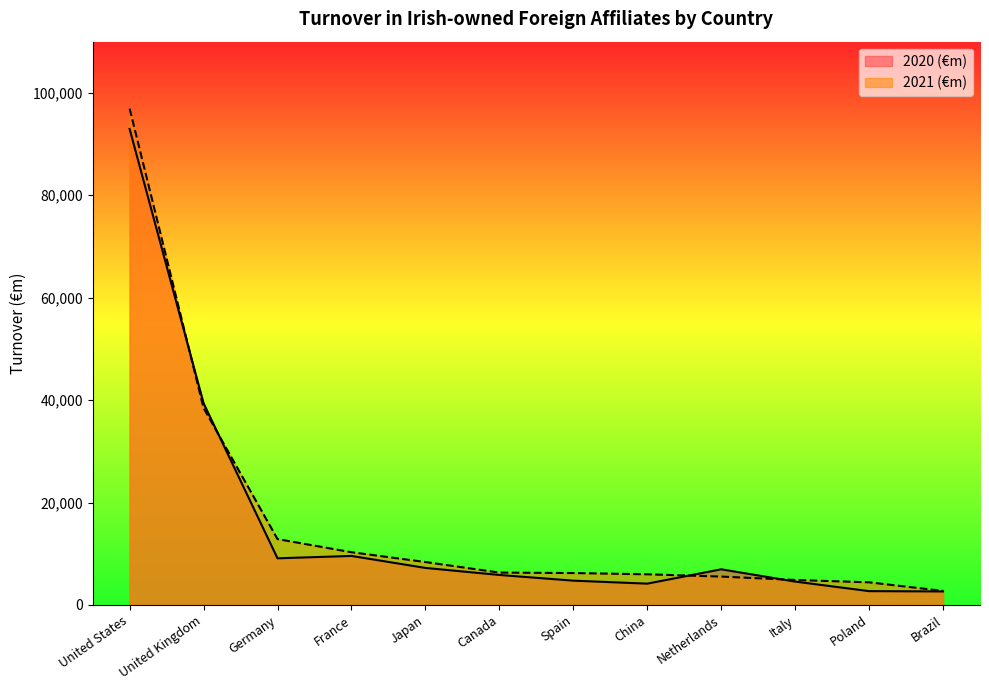

Reading left to right, what are all the values shown in this chart?

2020 (€m): 92951	39387	9103	9567	7225	5852	4738	4155	6955	4560	2693	2631
2021 (€m): 96930	38453	12859	10292	8379	6314	6226	5982	5536	4873	4414	2739